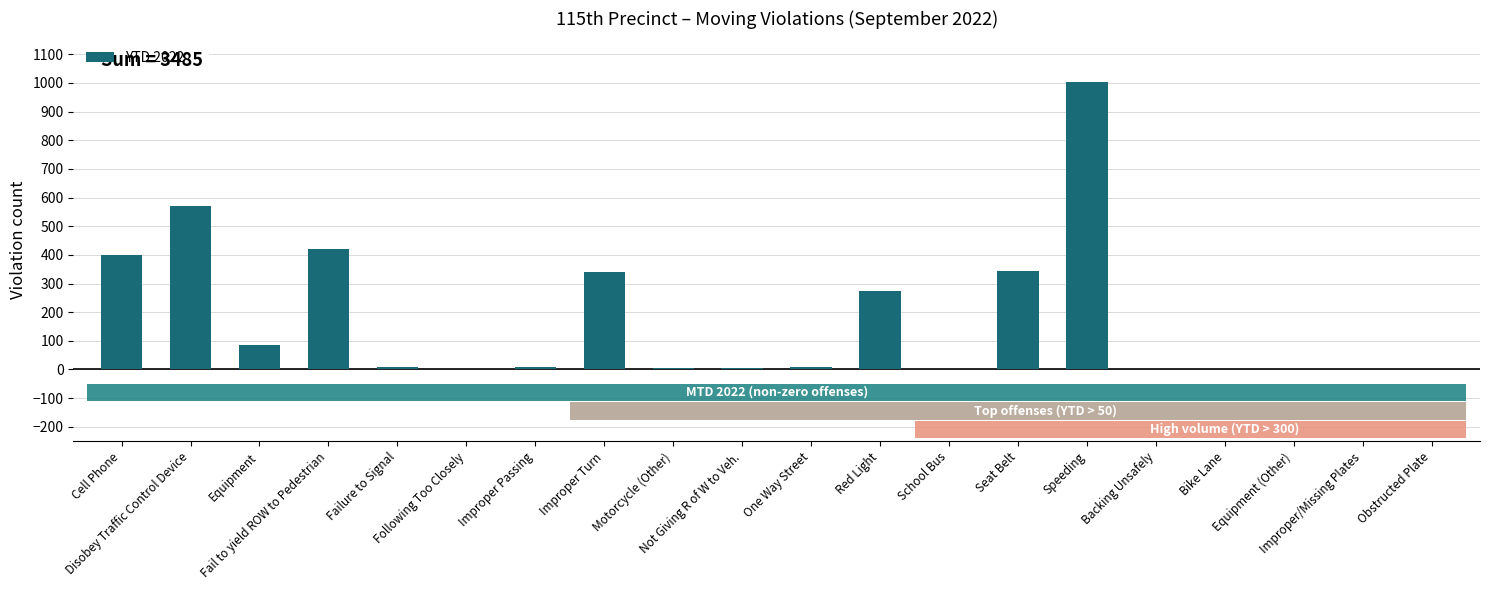

Rank the categories by value from highest to lowest.

Speeding, Disobey Traffic Control Device, Fail to yield ROW to Pedestrian, Cell Phone, Seat Belt, Improper Turn, Red Light, Equipment, Failure to Signal, Improper Passing, One Way Street, Motorcycle (Other), Not Giving R of W to Veh., Following Too Closely, Backing Unsafely, Bike Lane, Equipment (Other), School Bus, Improper/Missing Plates, Obstructed Plate